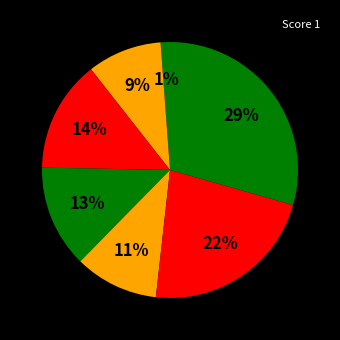

How many slices are in this pie chart?

7